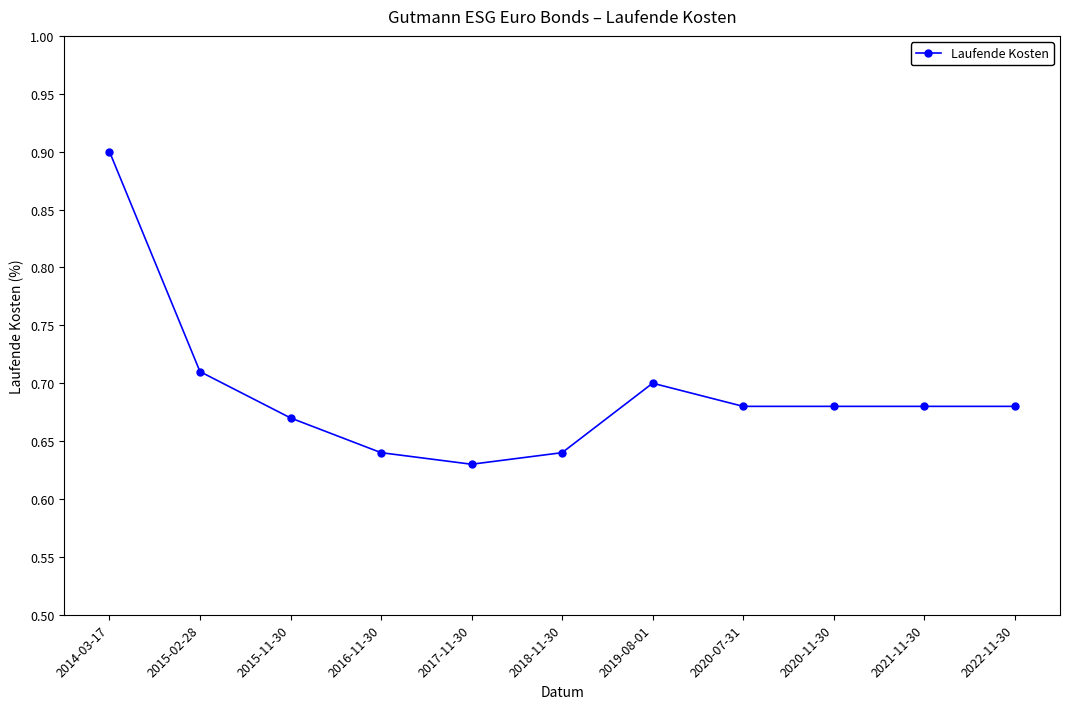

The value at 2018-11-30 is 0.3. True or false?

False